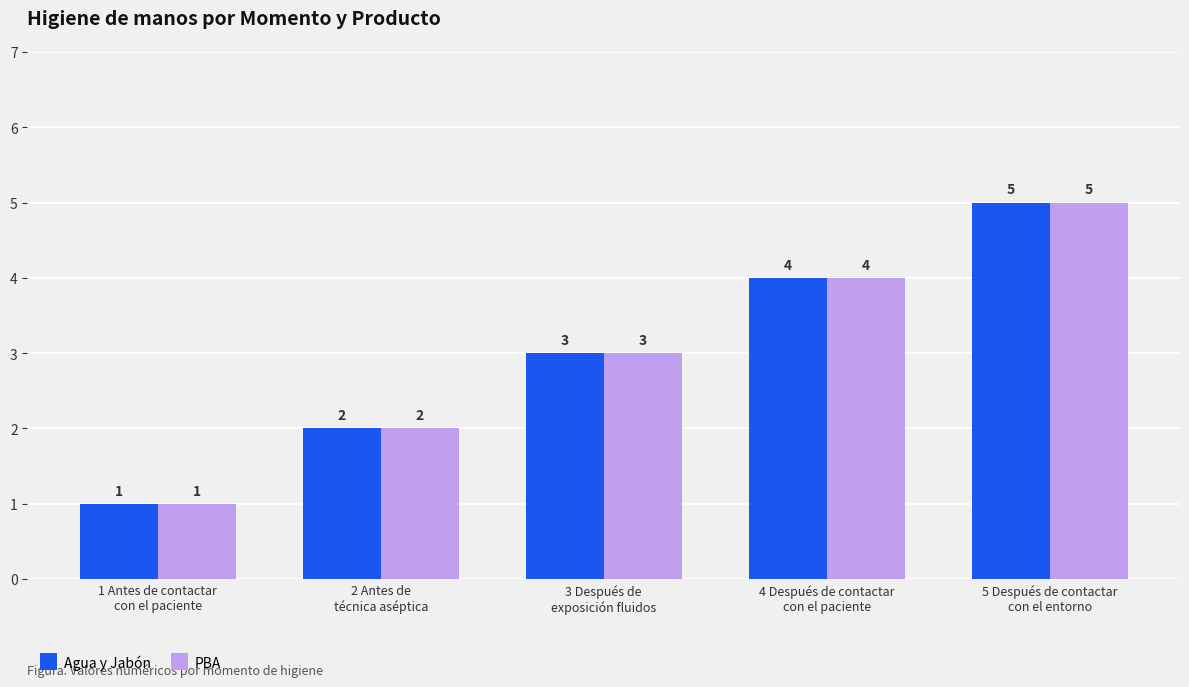

Count the Agua y Jabón values in the range 2 to 4.

3